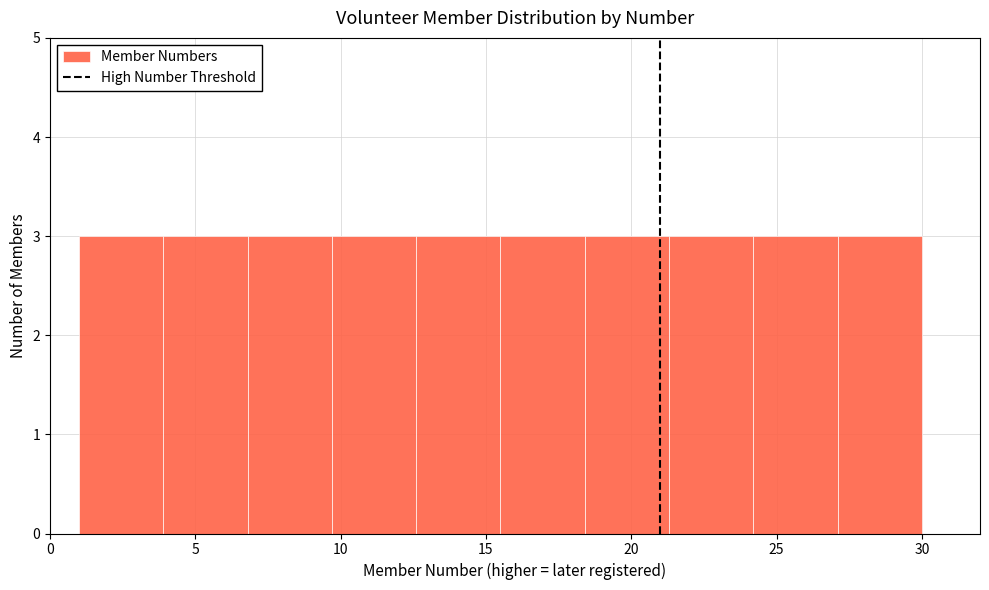

Reading left to right, list every bar in this chart as the range it spans on the x-axis followed by its height. Neither the bar edges nor the heights are printed on the chart, so give them approximately, as read against the axes.

1.0 to 3.9: 3
3.9 to 6.8: 3
6.8 to 9.7: 3
9.7 to 12.6: 3
12.6 to 15.5: 3
15.5 to 18.4: 3
18.4 to 21.3: 3
21.3 to 24.2: 3
24.2 to 27.1: 3
27.1 to 30.0: 3